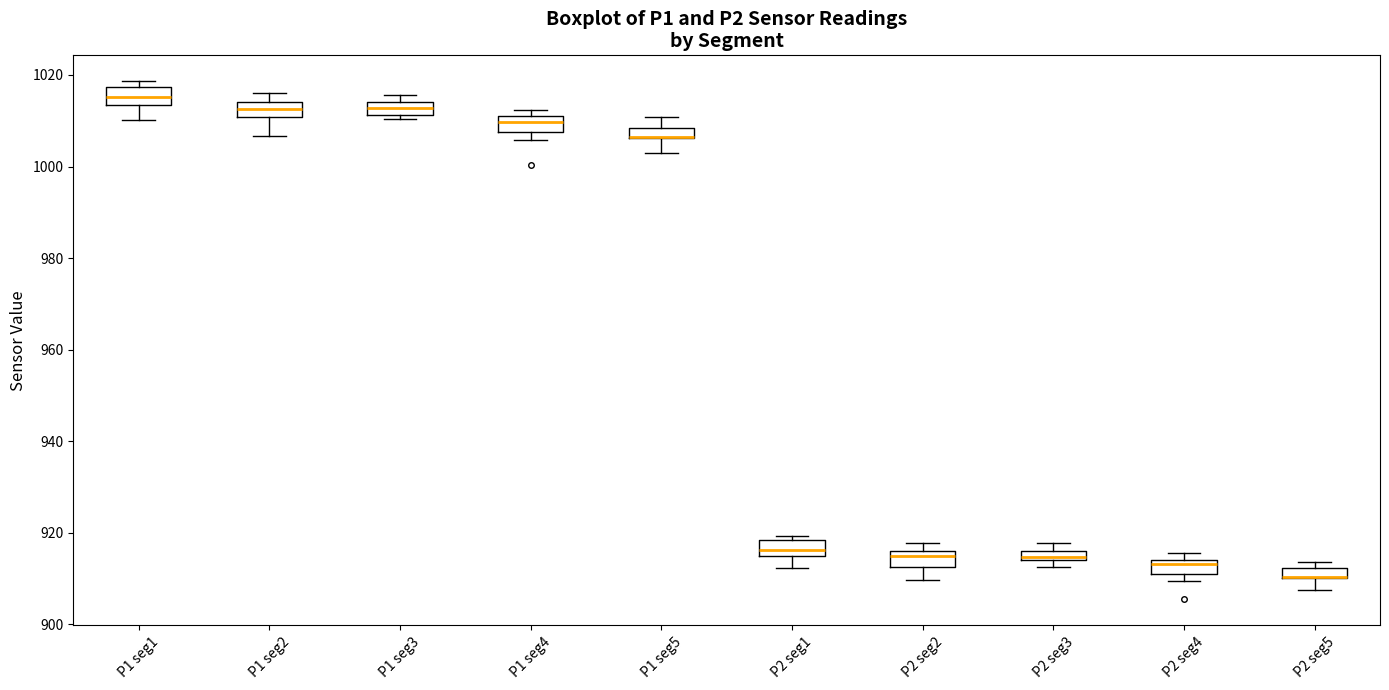

Where does the lower whisker of the box for P2 seg2 end on the y-axis? The values are not printed on the chart, so give them approximately, as read against the axis.

910